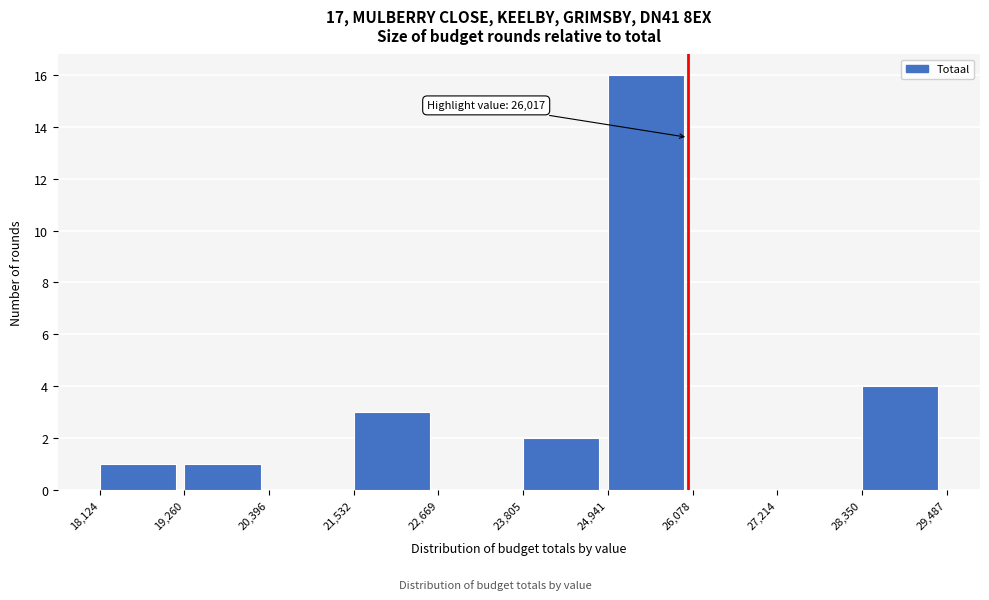

Which range on the x-axis has the tallest bar?

24,941 to 26,078